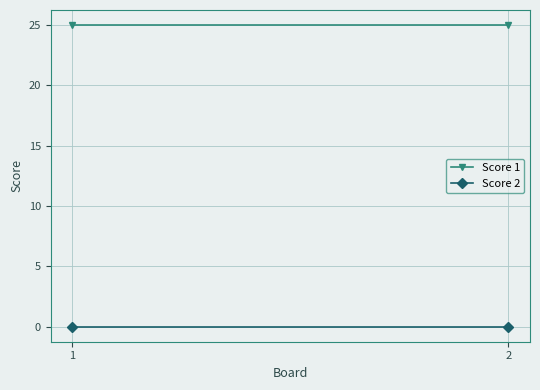

Which has a higher value, 2 or 1?

2